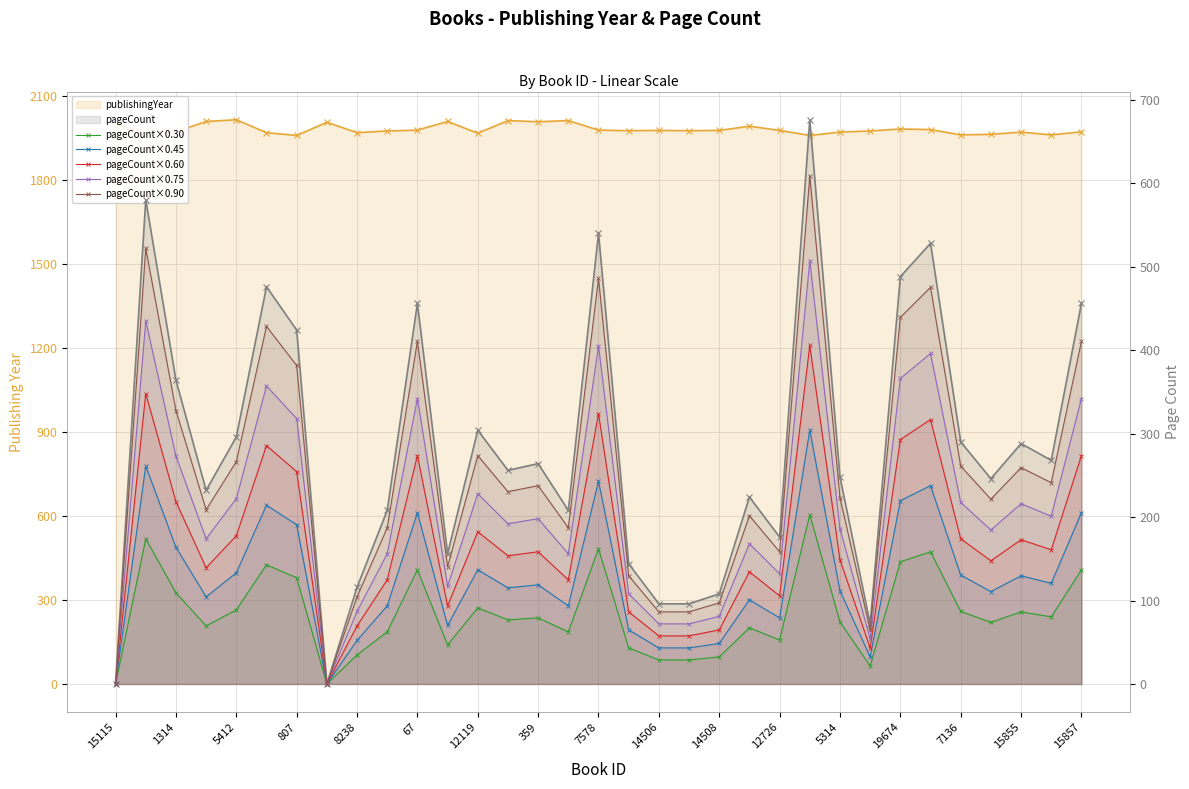

How many values in pageCount×0.30 are above zero?

31